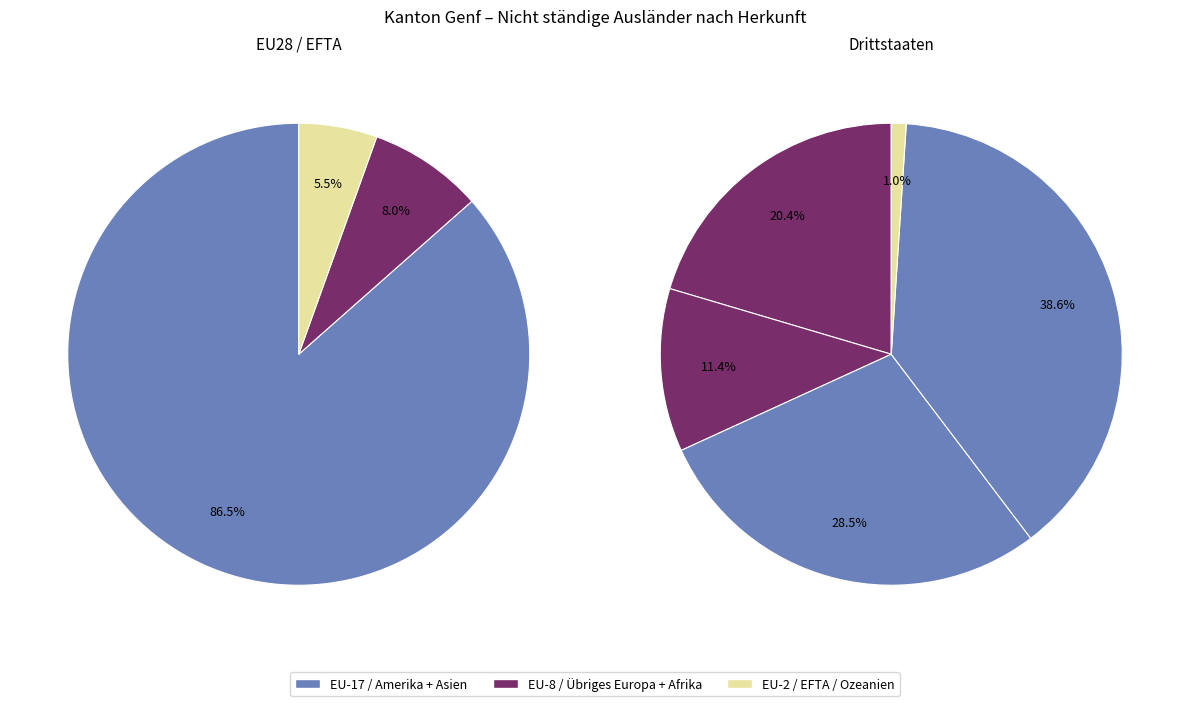

Is there a majority slice in this chart?

Yes